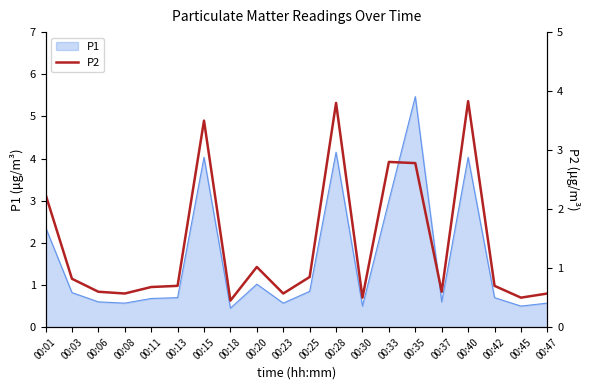

Reading left to right, what are all the values shown in this chart?

00:01=2.2	00:03=0.8	00:06=0.6	00:08=0.6	00:11=0.7	00:13=0.7	00:15=3.5	00:18=0.5	00:20=1.0	00:23=0.6	00:25=0.8	00:28=3.8	00:30=0.5	00:33=2.8	00:35=2.8	00:37=0.6	00:40=3.8	00:42=0.7	00:45=0.5	00:47=0.6